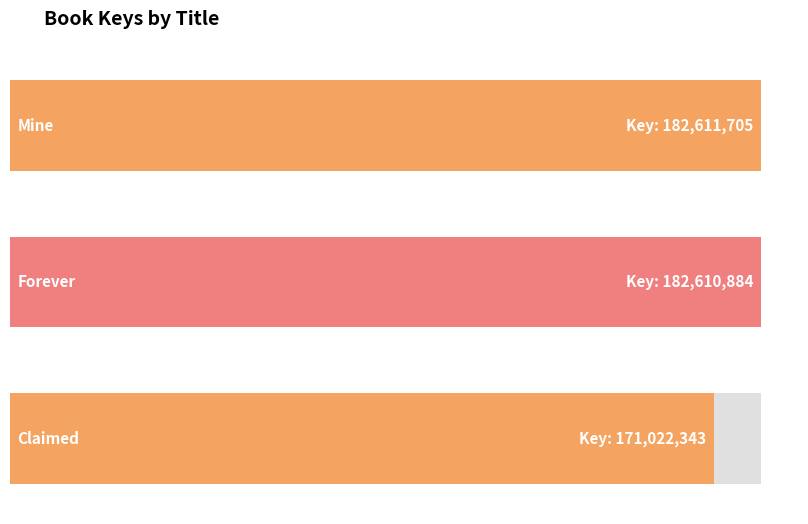

The chart shows a value of 171022343 at Claimed. True or false?

True